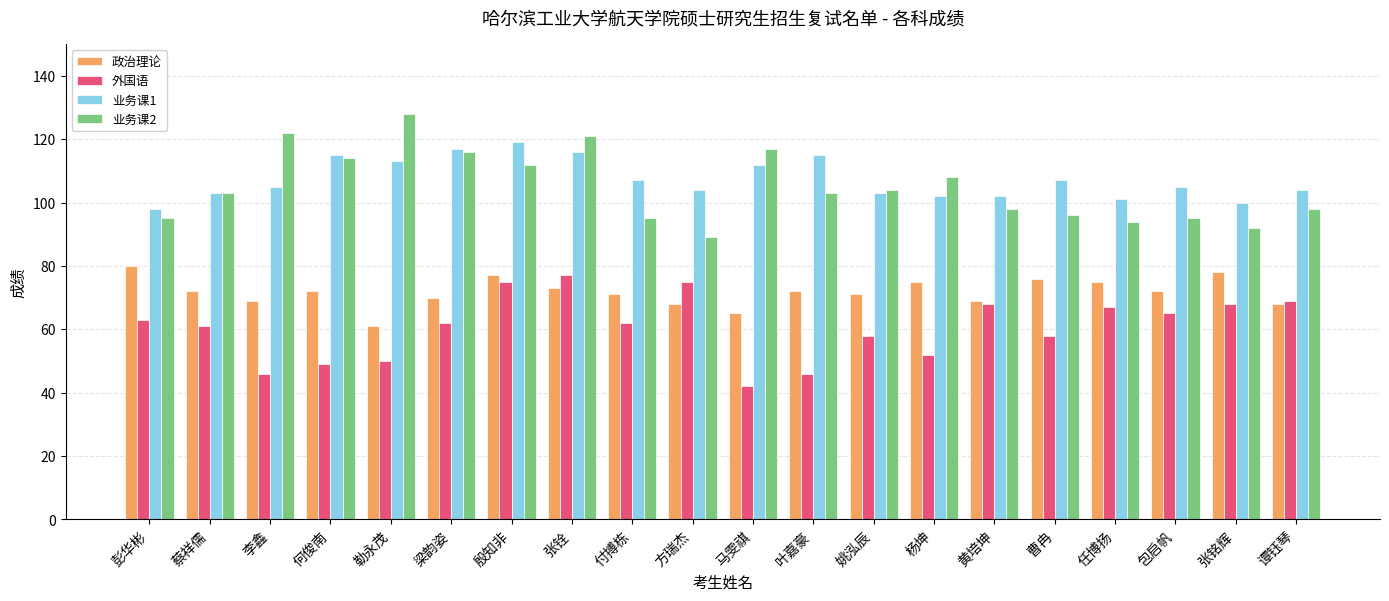

What position from the left is 殷知非?

7